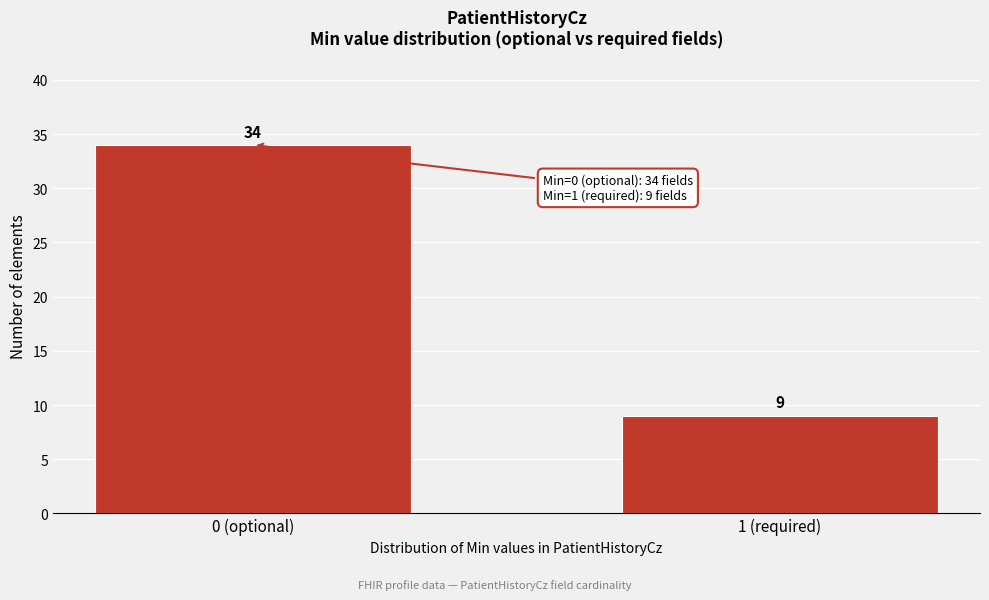

Reading left to right, what are all the values shown in this chart?

0 (optional)=34	1 (required)=9